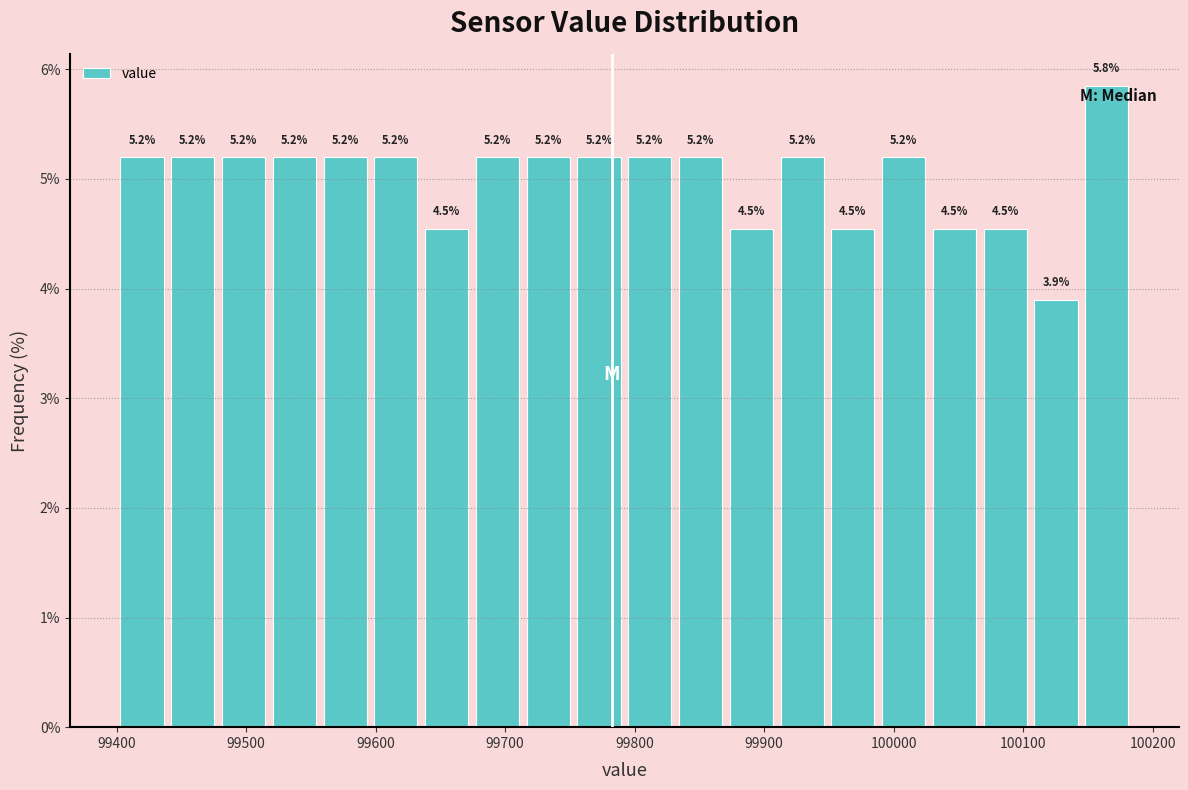

Read against the x-axis, roughly where is the centre of the tallest bar?

100160